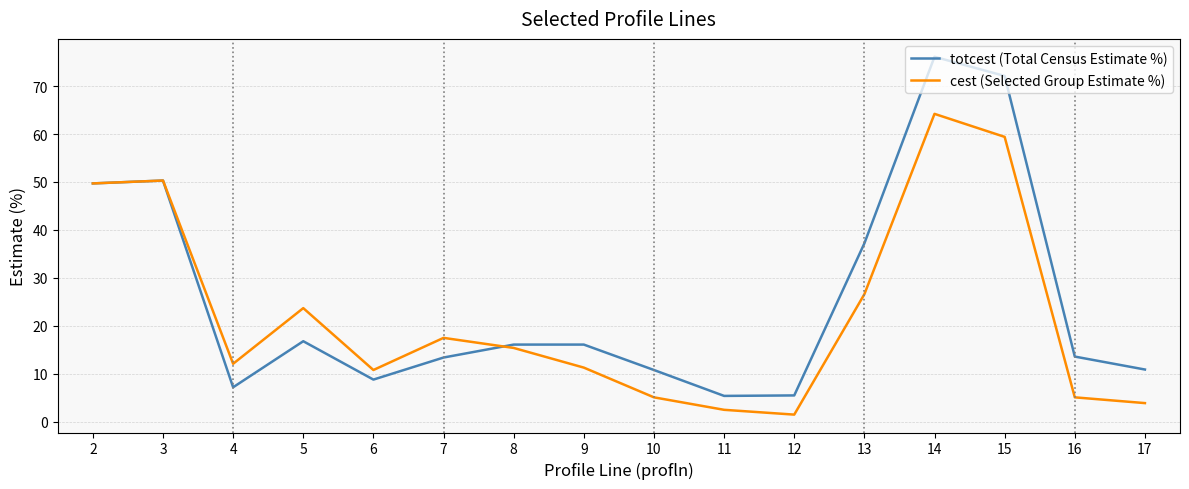

At which category is the sum across all series the highest?

14